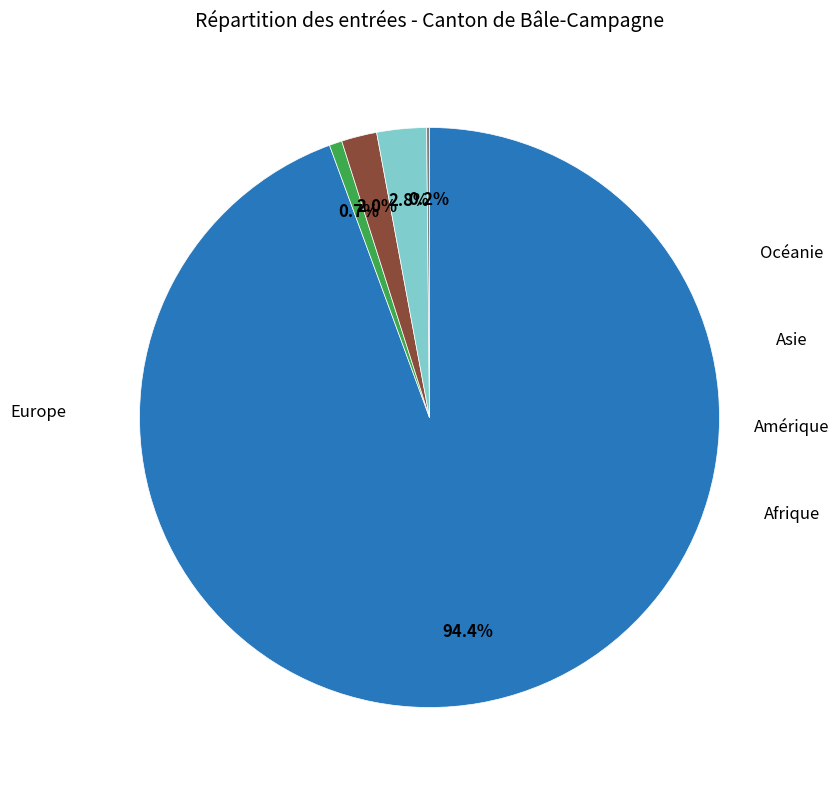

Which category has the biggest portion of the pie?

Europe